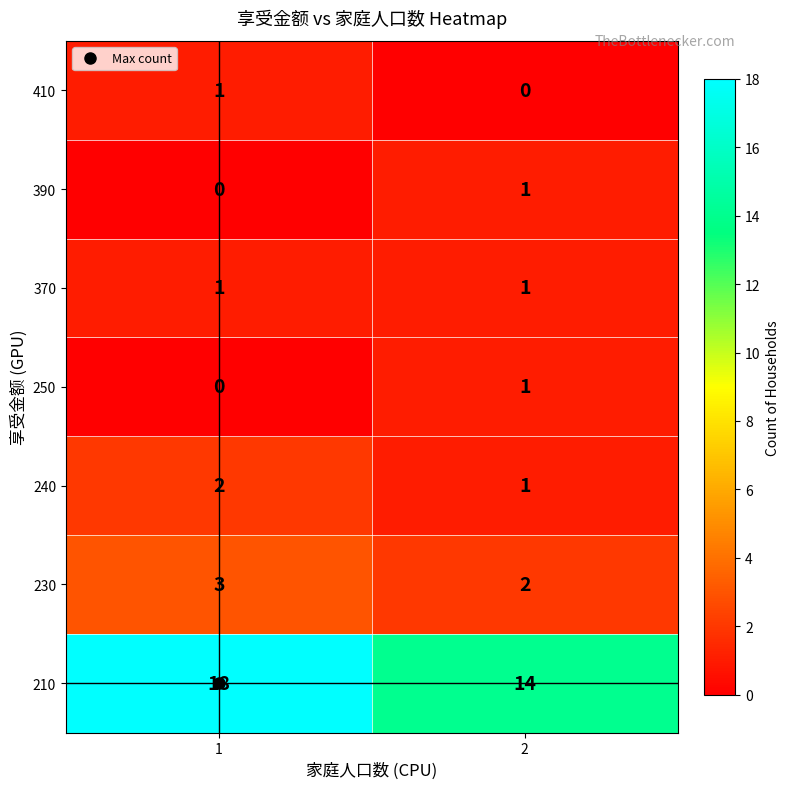

What is the total value across all series at 1?

25